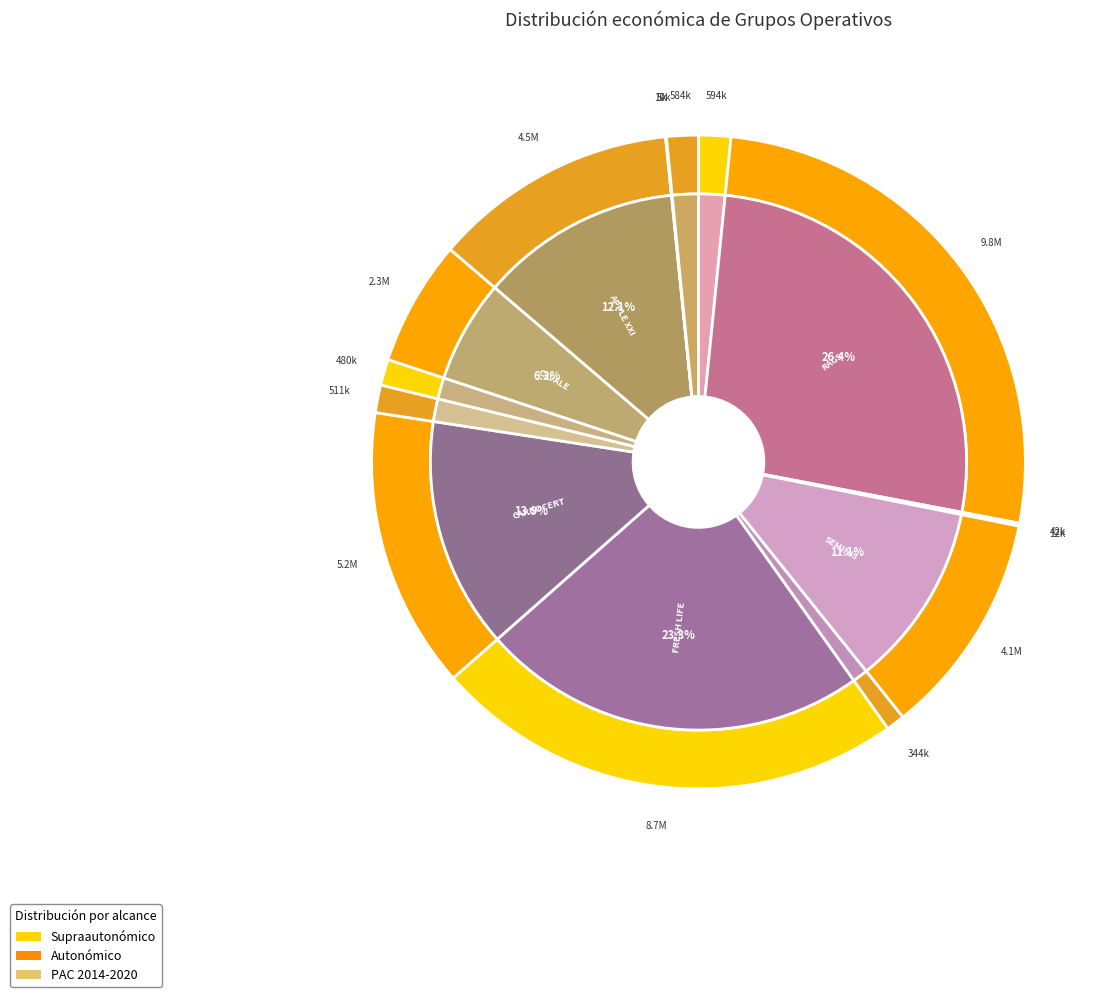

How many slices are in this pie chart?

15